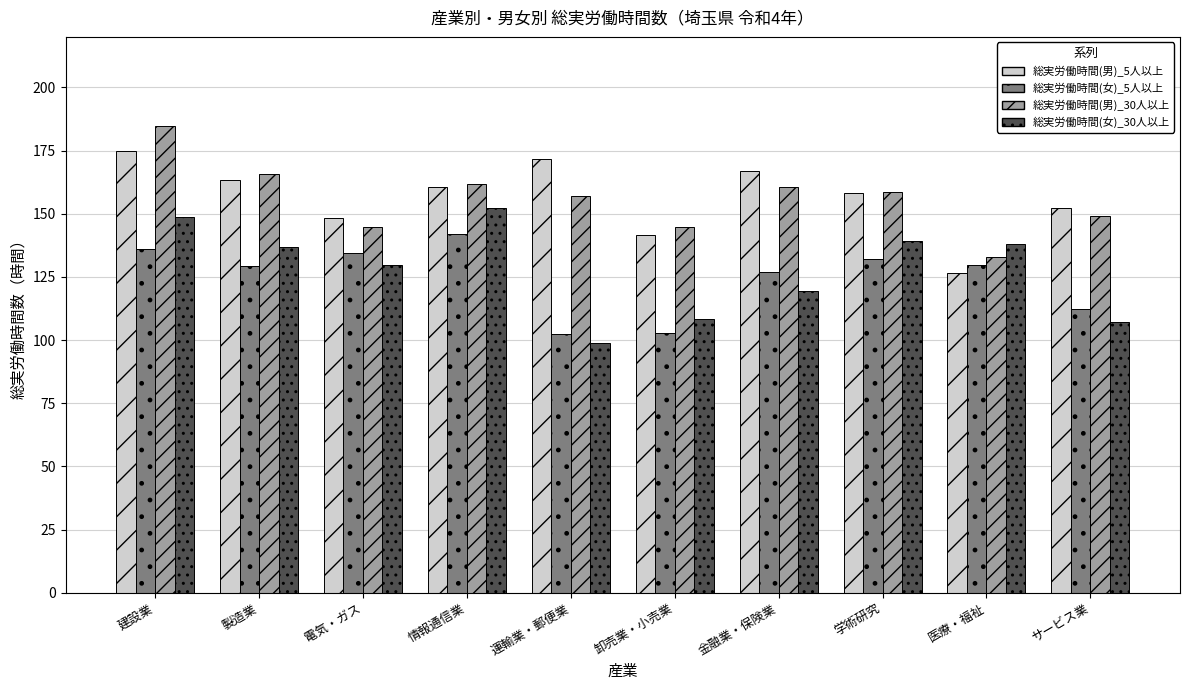

The value of 総実労働時間(女)_30人以上 at 建設業 is 148.7. True or false?

True